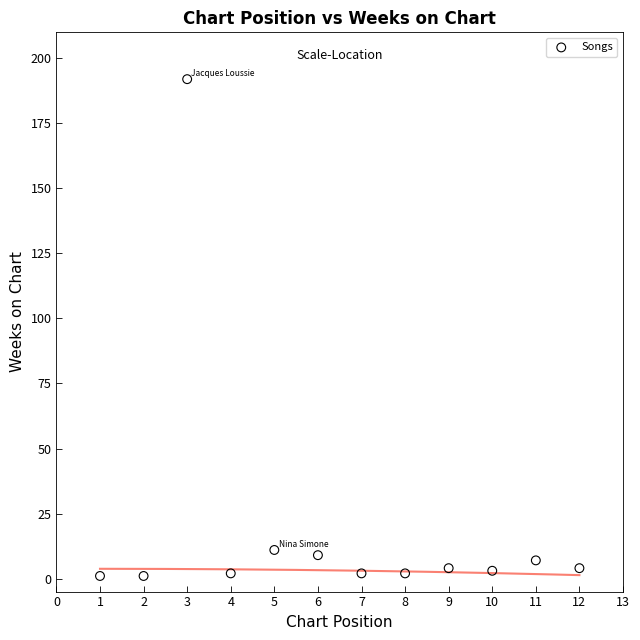

What is the range of X values (max minus min)?

11